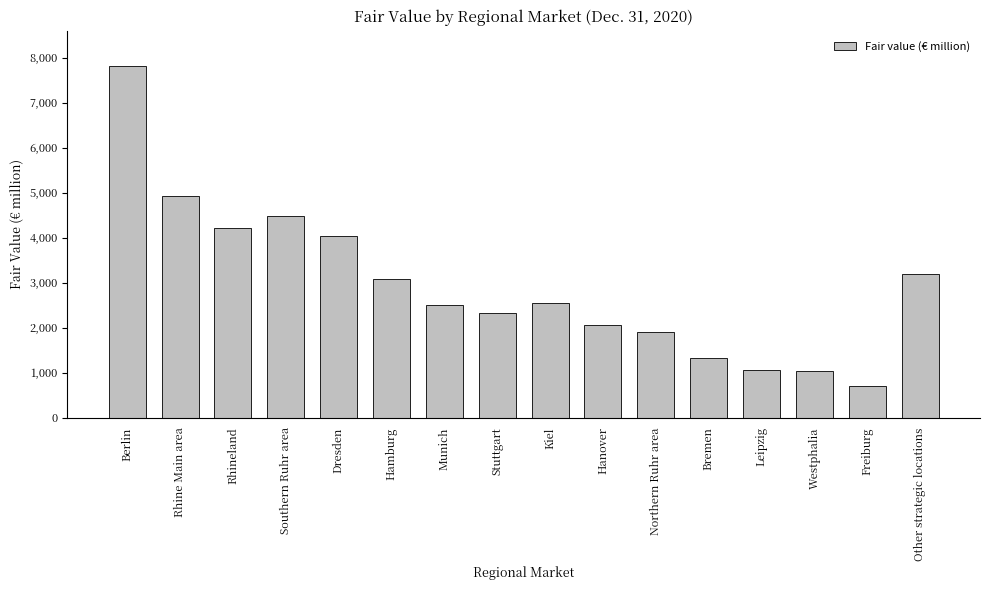

What is the ratio of the value at Stuttgart to the value at Kiel?

0.9